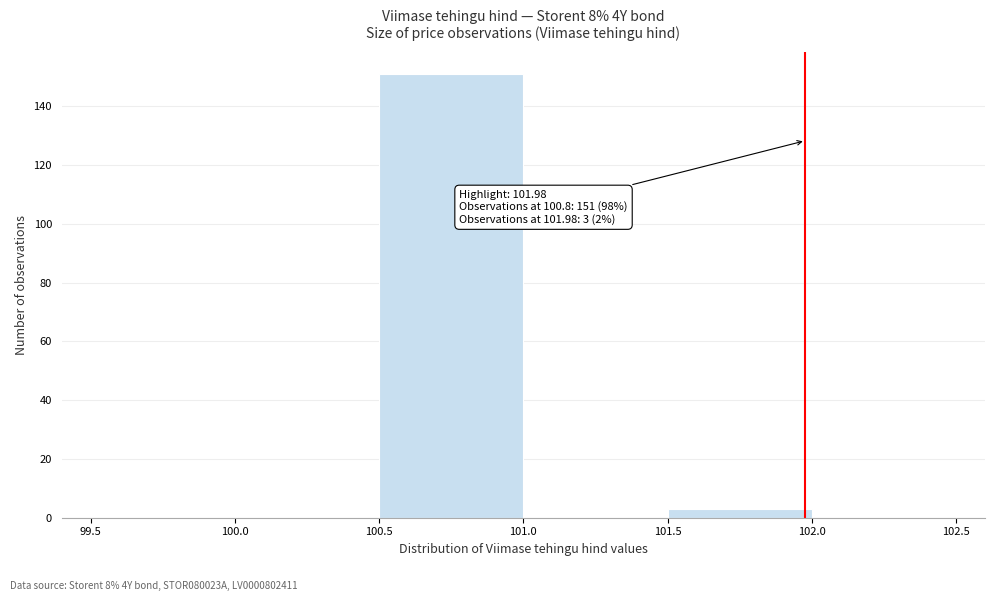

Over which range of the x-axis is the bar tallest?

100.5 to 101.0